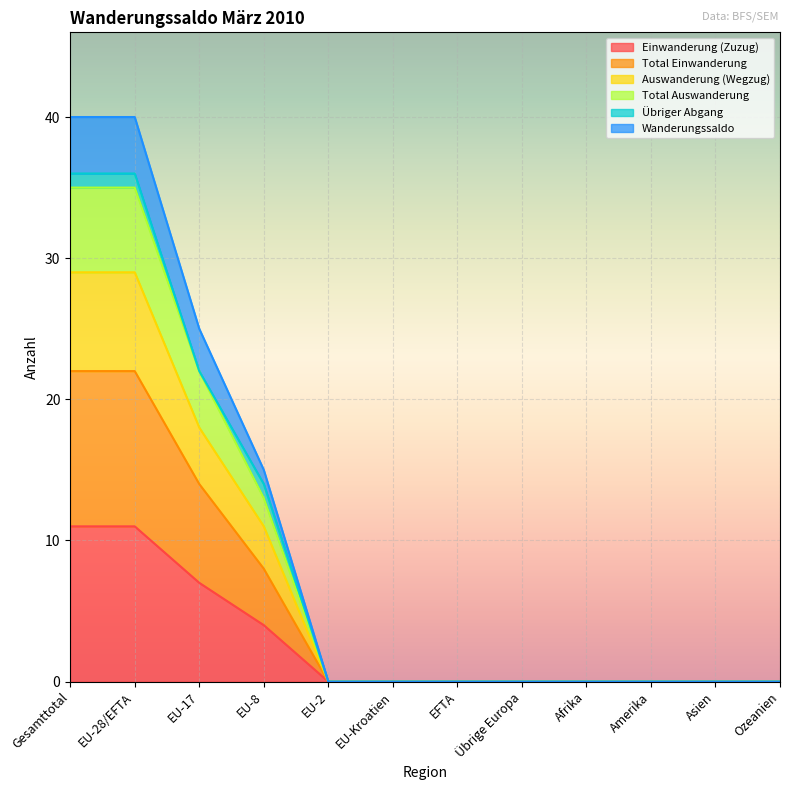

How many values in Auswanderung (Wegzug) are above zero?

4